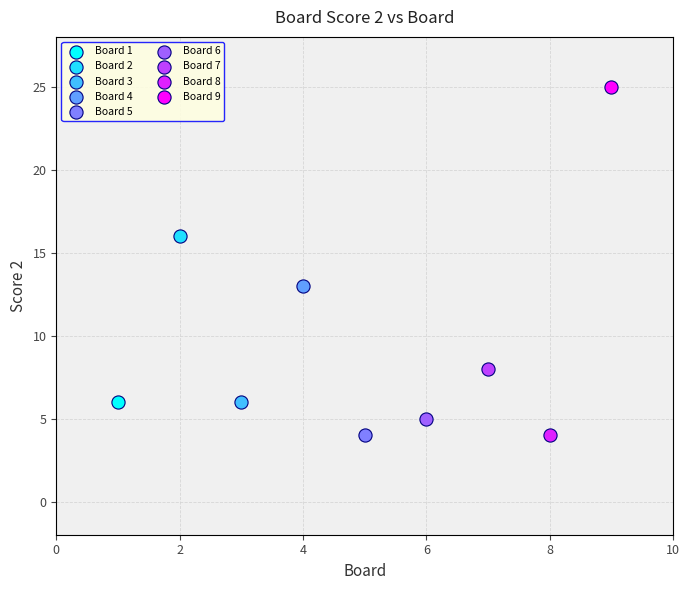

What are all the series names shown in the legend?

Board 1, Board 2, Board 3, Board 4, Board 5, Board 6, Board 7, Board 8, Board 9